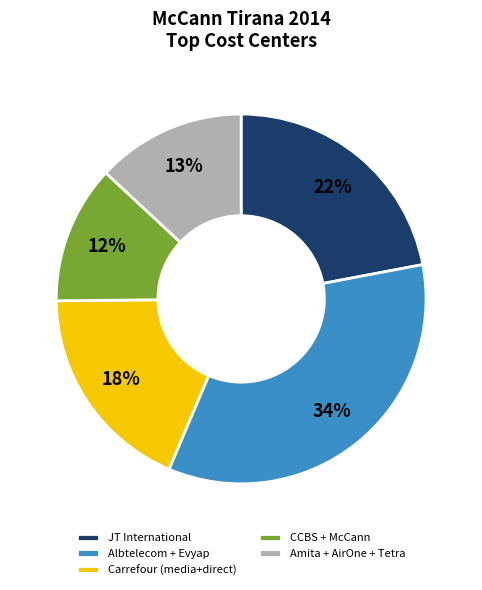

Is there any slice that represents more than half of the pie?

No